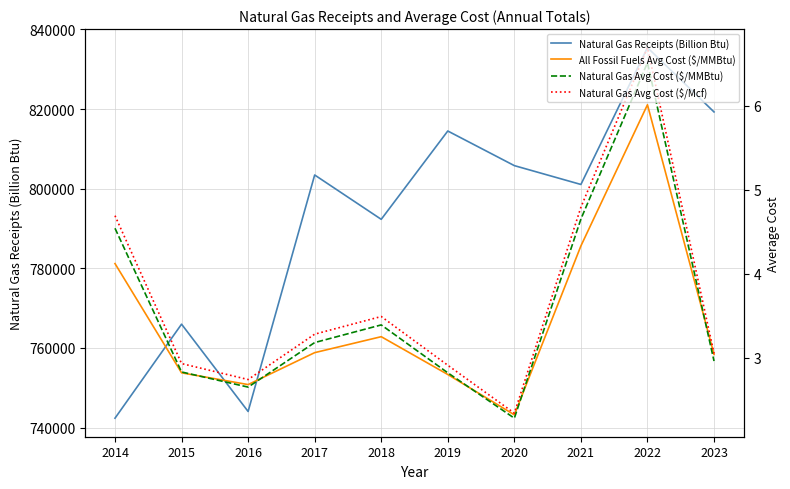

At which category is the sum across all series the highest?

2022